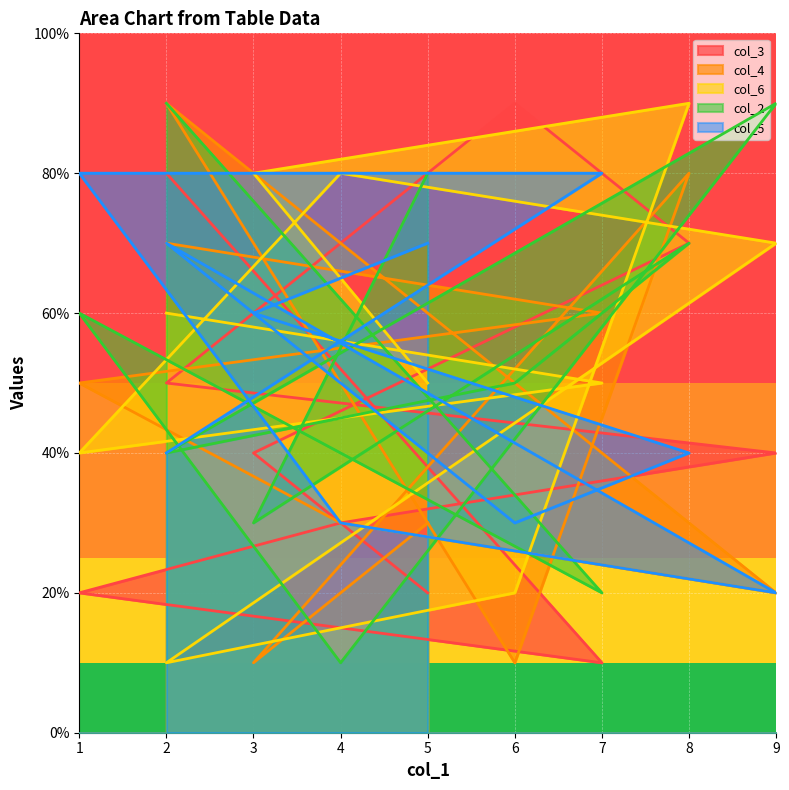

What is the difference between the second highest and minimum values in the col_3 series?

7